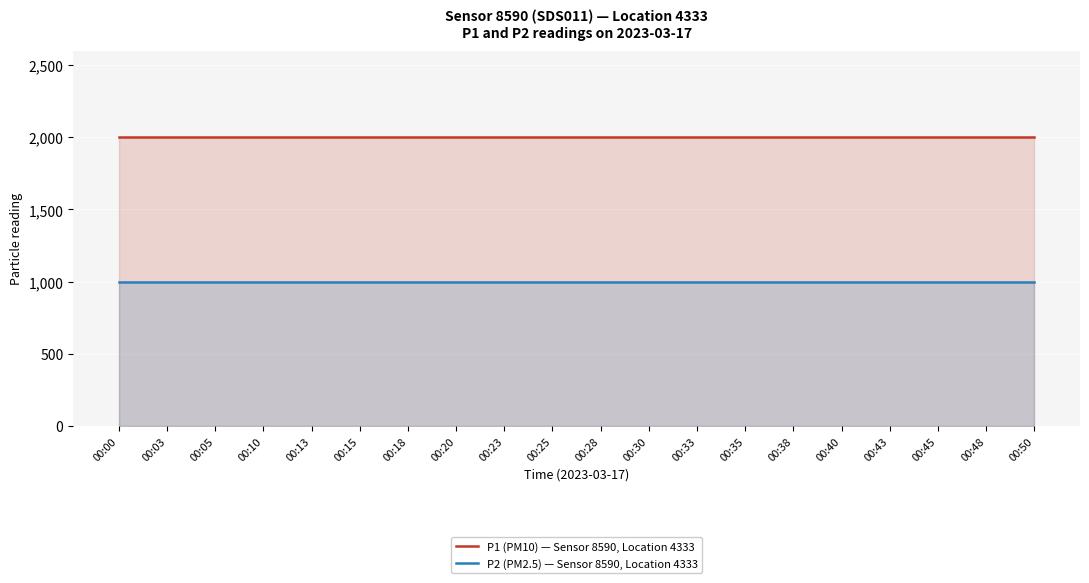

Which series changed the most between 00:20 and 00:30?

P1 (PM10) — Sensor 8590, Location 4333